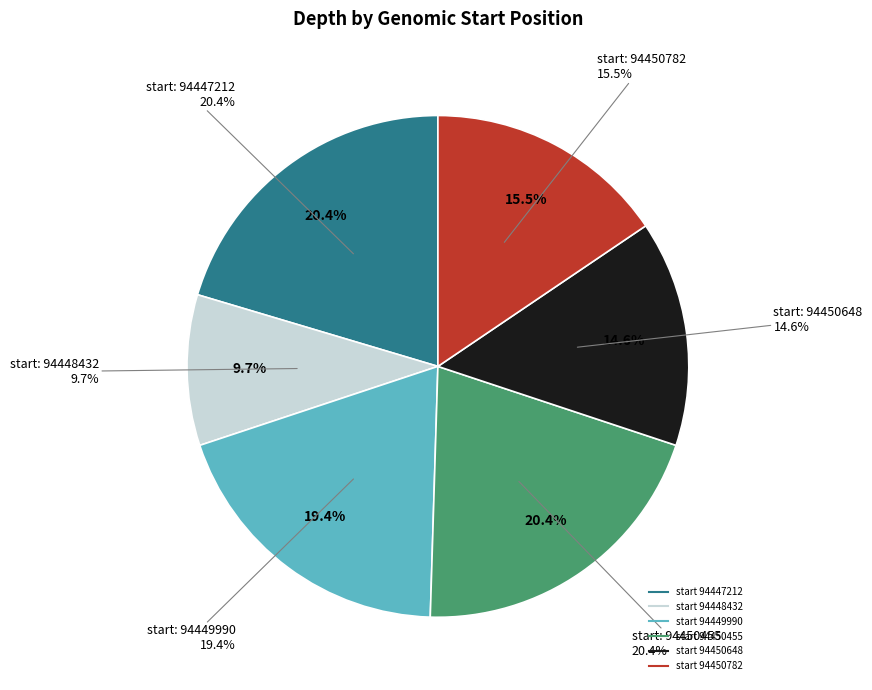

Between 94447212 and 94449990, which is larger?

94447212